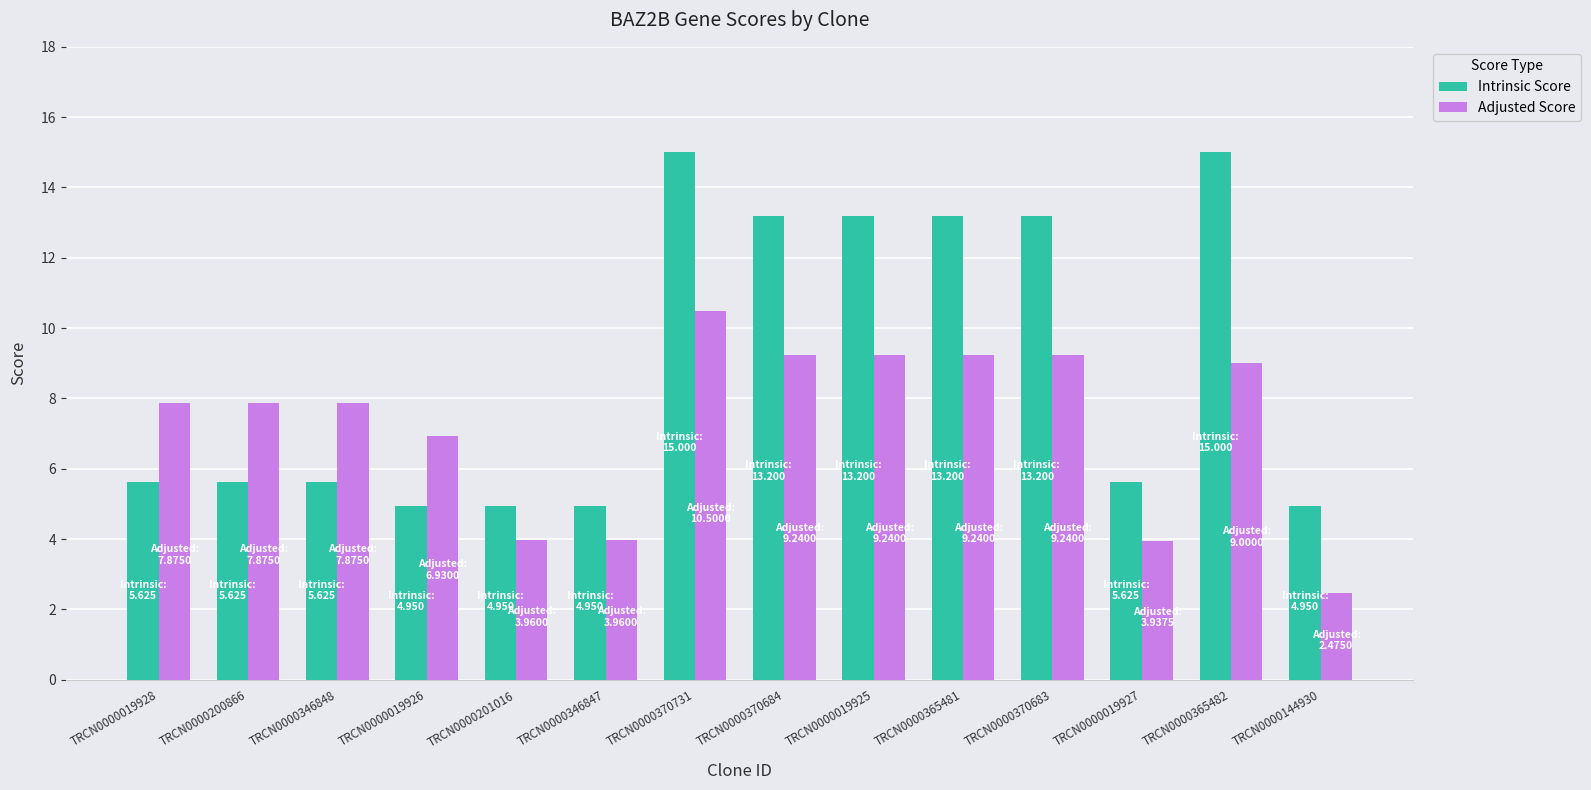

Which category has the lowest value in the Adjusted Score series?

TRCN0000144930